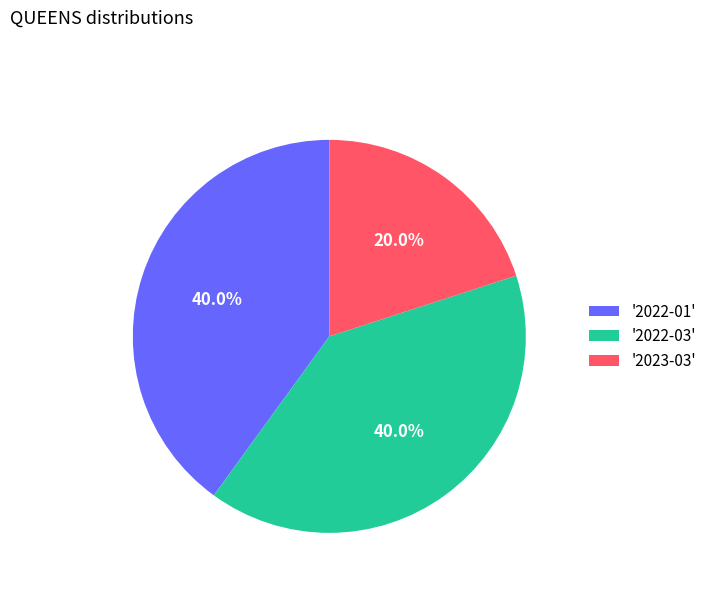

Which category has the smallest portion of the pie?

'2023-03'